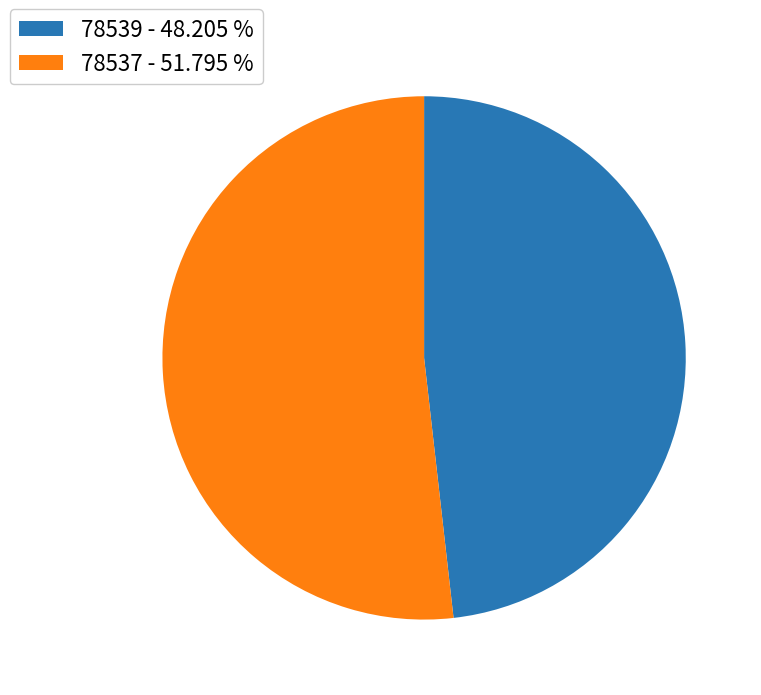

What is the ratio of the value at 78539 - 48.205 % to the value at 78537 - 51.795 %?

0.9